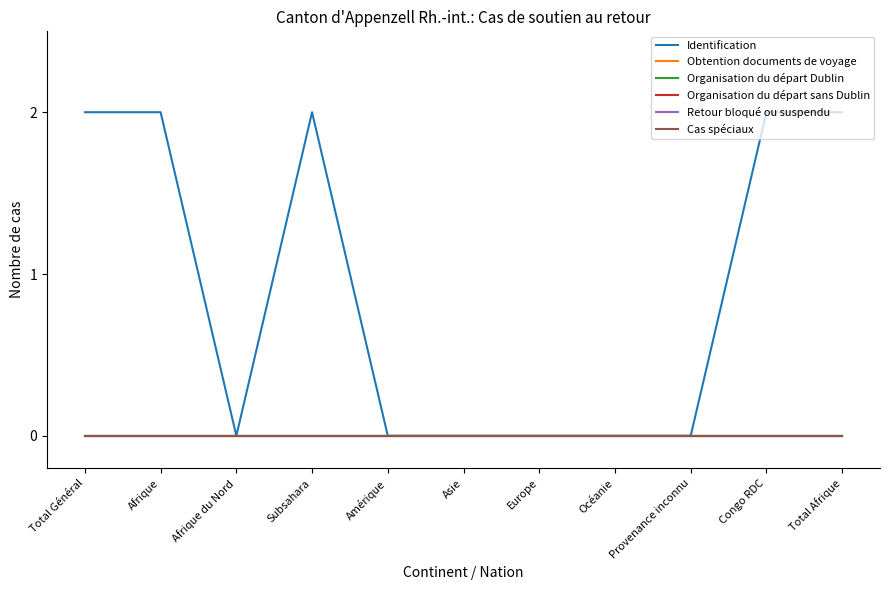

Reading left to right, extract all data points from this chart.

Identification: 2	2	0	2	0	0	0	0	0	2	2
Obtention documents de voyage: 0	0	0	0	0	0	0	0	0	0	0
Organisation du départ Dublin: 0	0	0	0	0	0	0	0	0	0	0
Organisation du départ sans Dublin: 0	0	0	0	0	0	0	0	0	0	0
Retour bloqué ou suspendu: 0	0	0	0	0	0	0	0	0	0	0
Cas spéciaux: 0	0	0	0	0	0	0	0	0	0	0